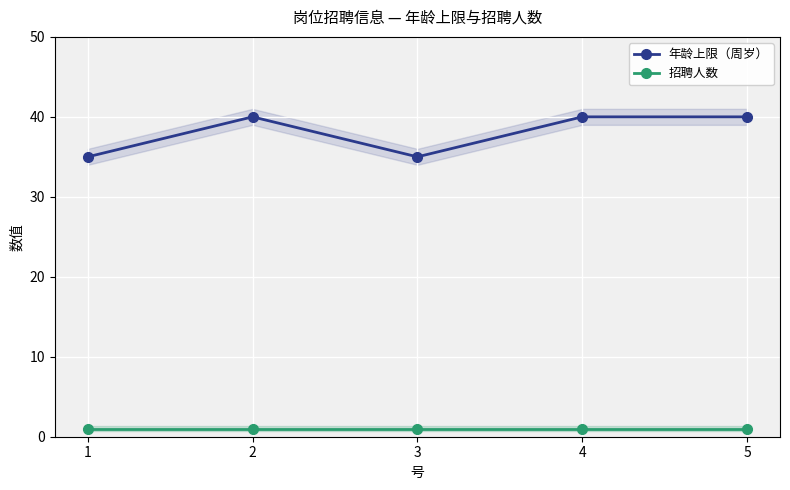

Reading right to left, what are all the values shown in this chart?

年龄上限（周岁）: 40	40	35	40	35
招聘人数: 1	1	1	1	1